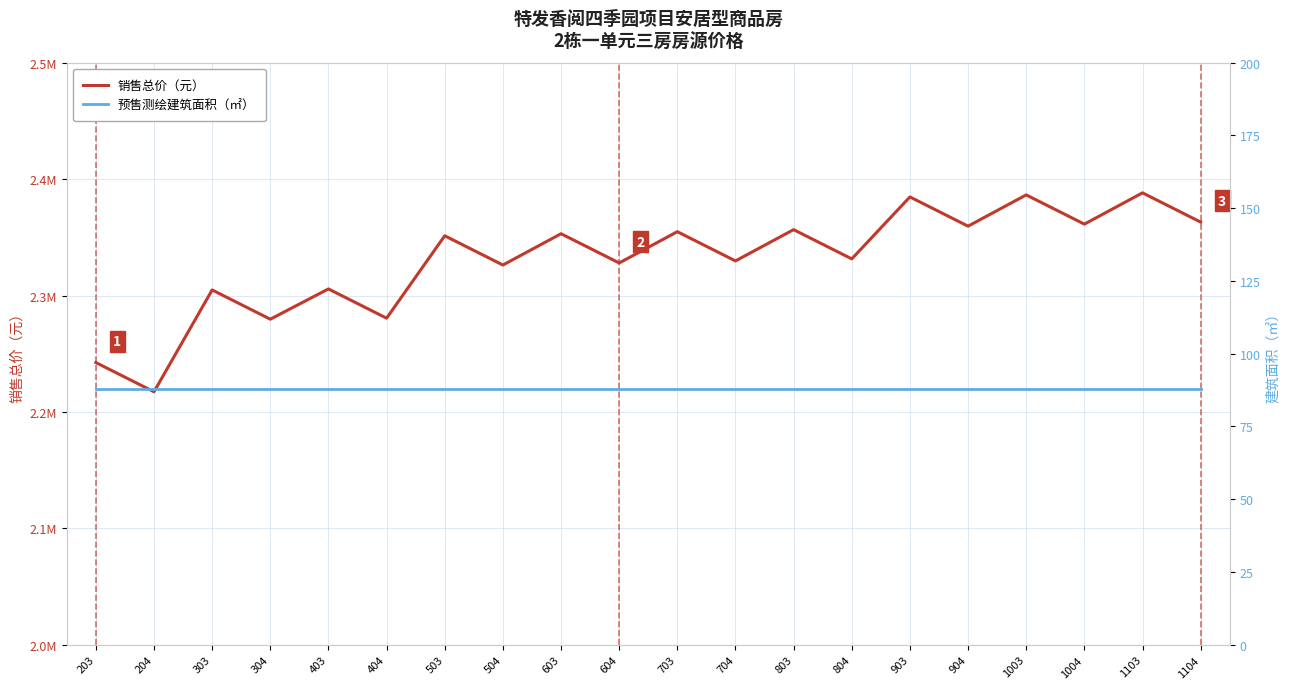

What is the total value across all series at 1103?

2388270.8